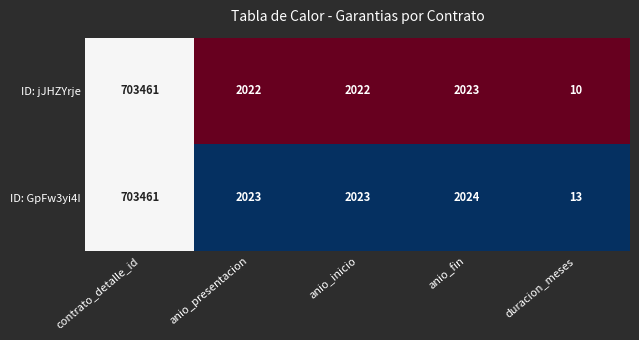

What is the difference between the ID: jJHZYrje values at anio_inicio and contrato_detalle_id?

701439